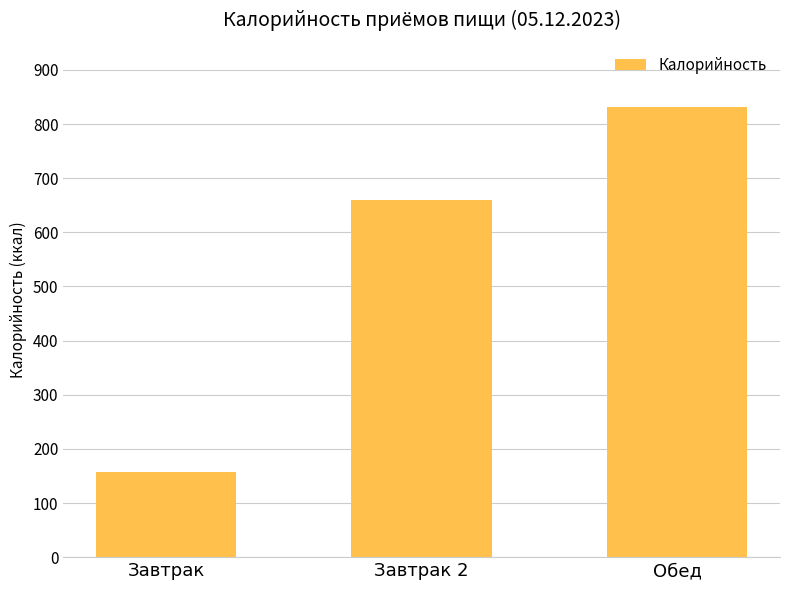

Reading left to right, list all the values displayed in this chart.

158	659	832